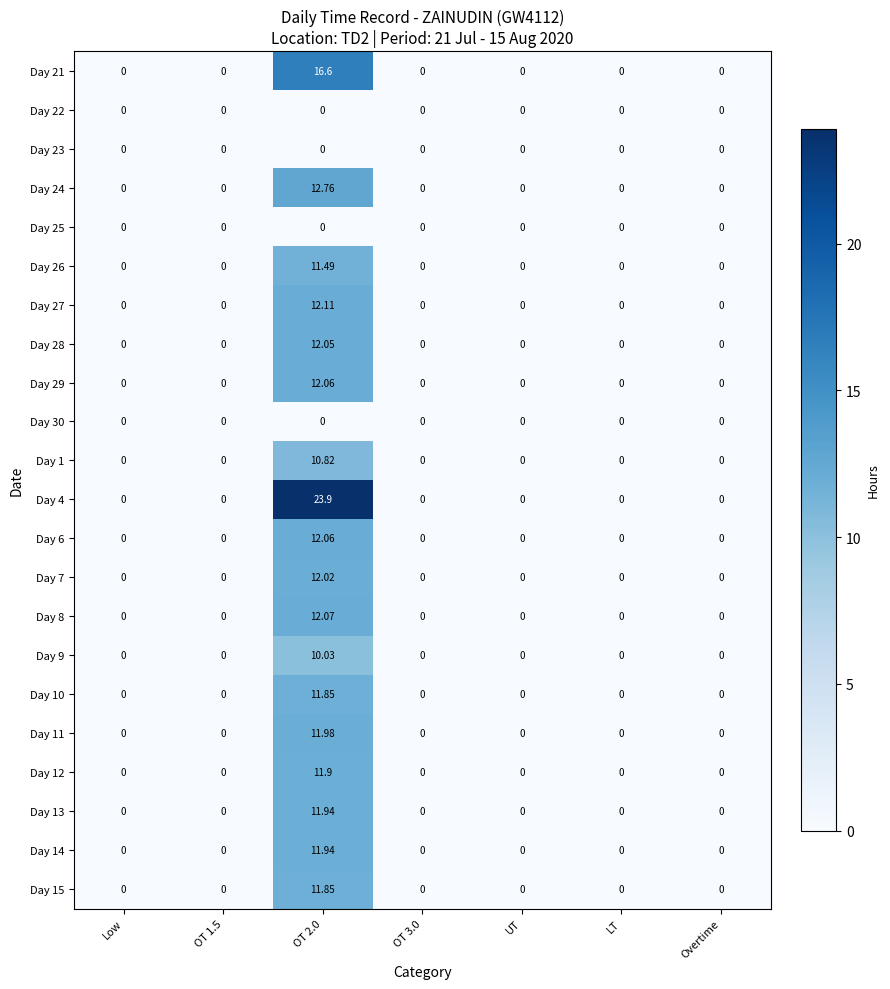

At how many categories does at least one series exceed 16?

1